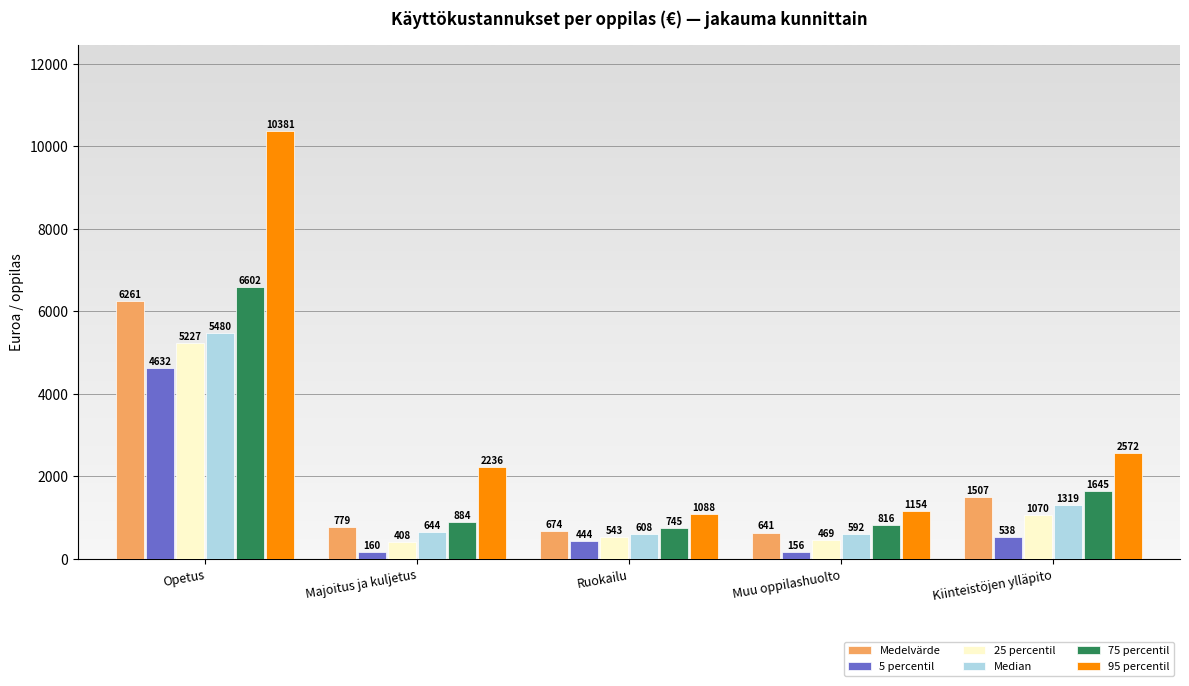

What is the maximum value shown in the chart?

10381.0